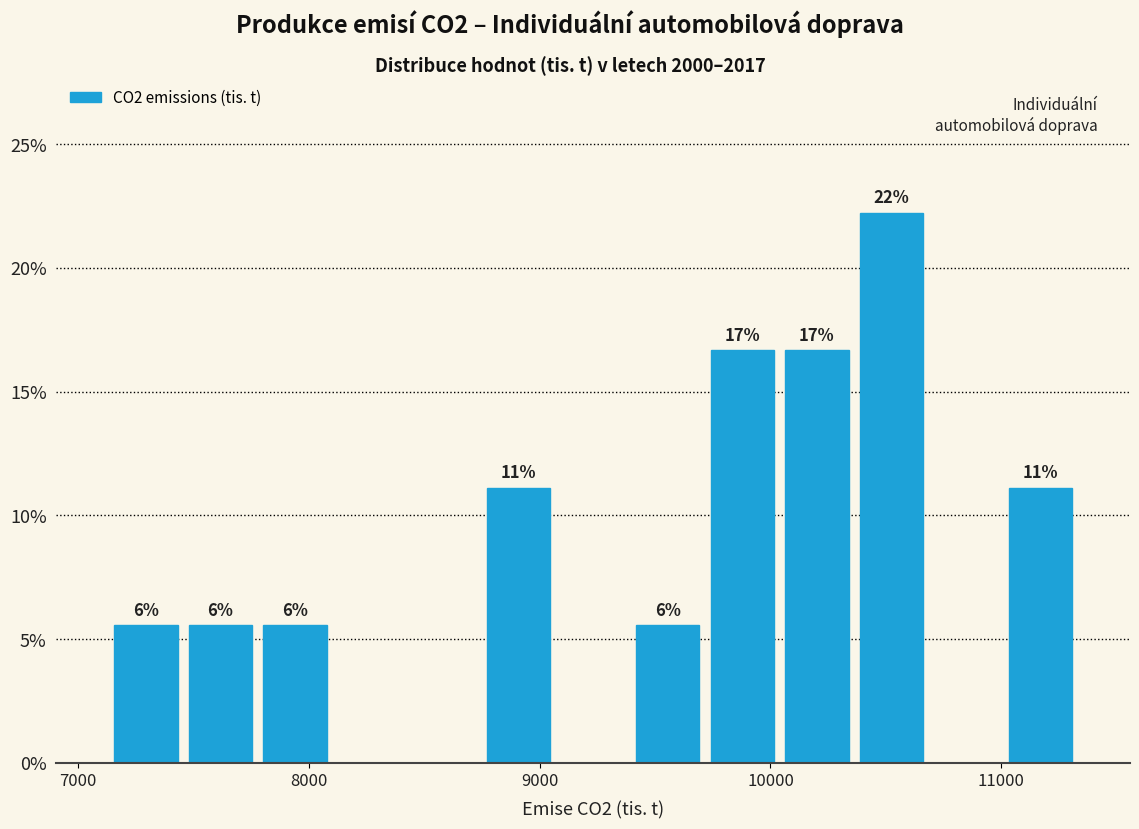

Read against the x-axis, roughly where is the centre of the tallest bar?

10500